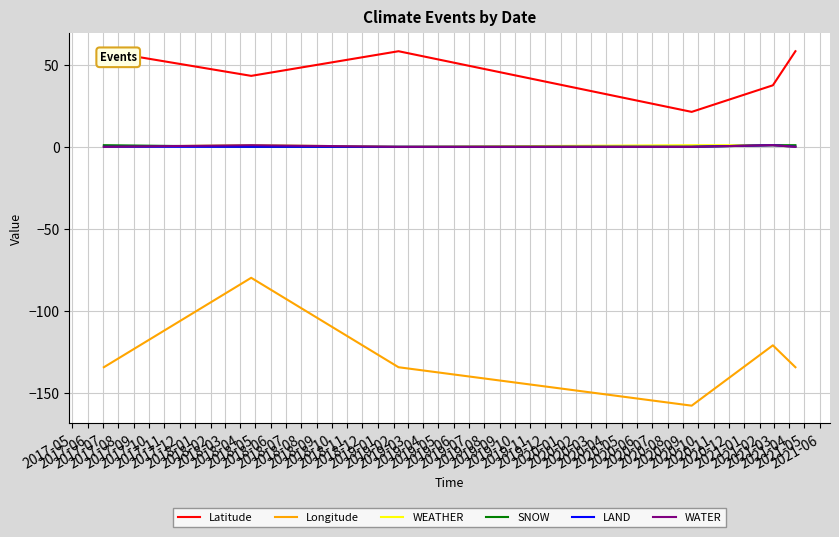

How many values in WATER are above zero?

2